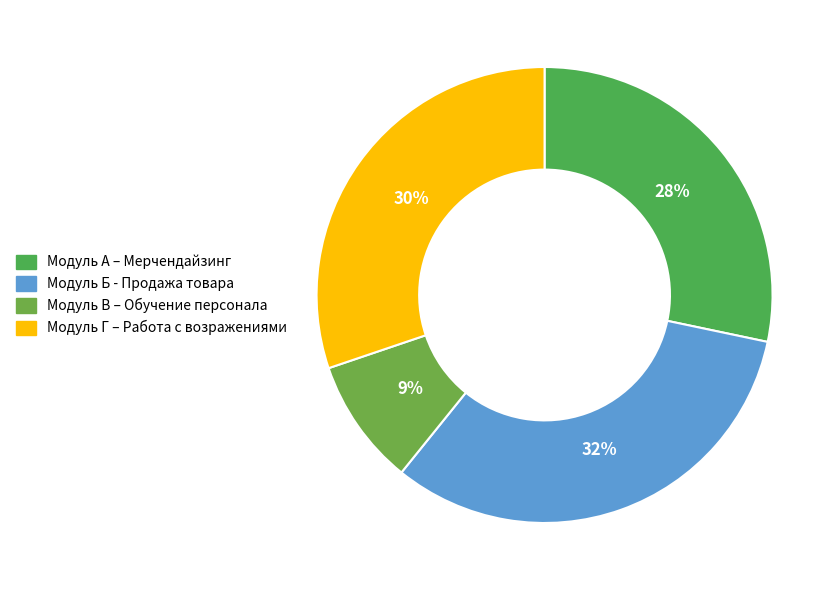

To the nearest percent, what is the combined percentage of Модуль В – Обучение персонала and Модуль Г – Работа с возражениями?

39%